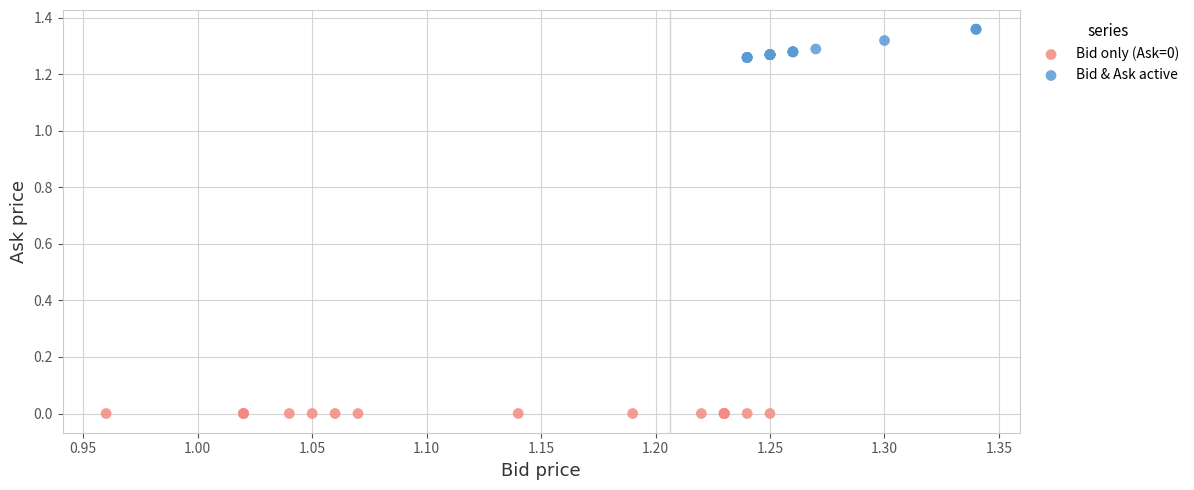

Which series contains the lowest Y value?

Bid only (Ask=0)